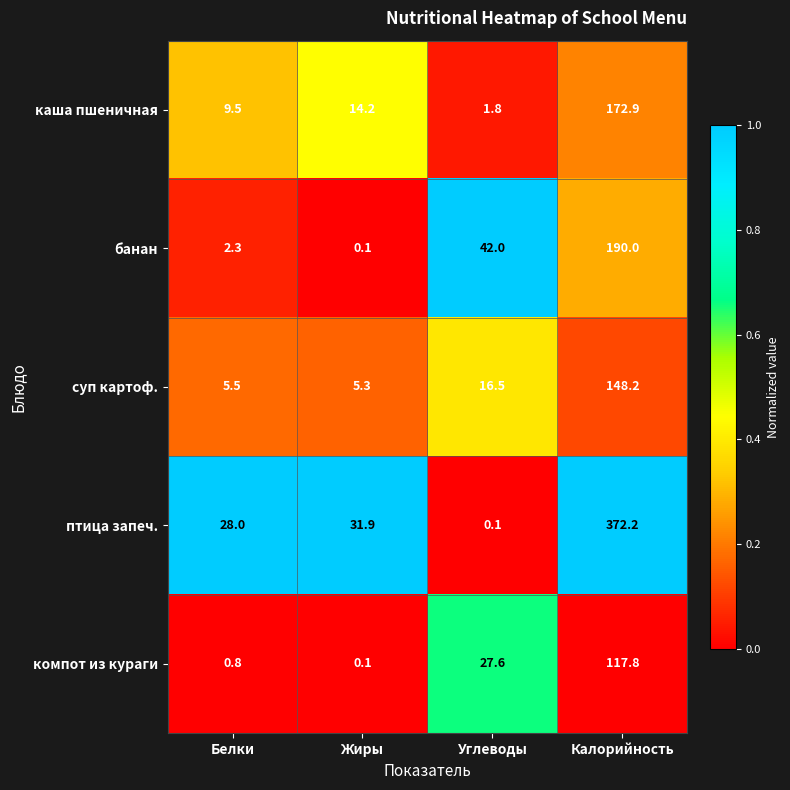

What is the total value across all series at Углеводы?

88.0